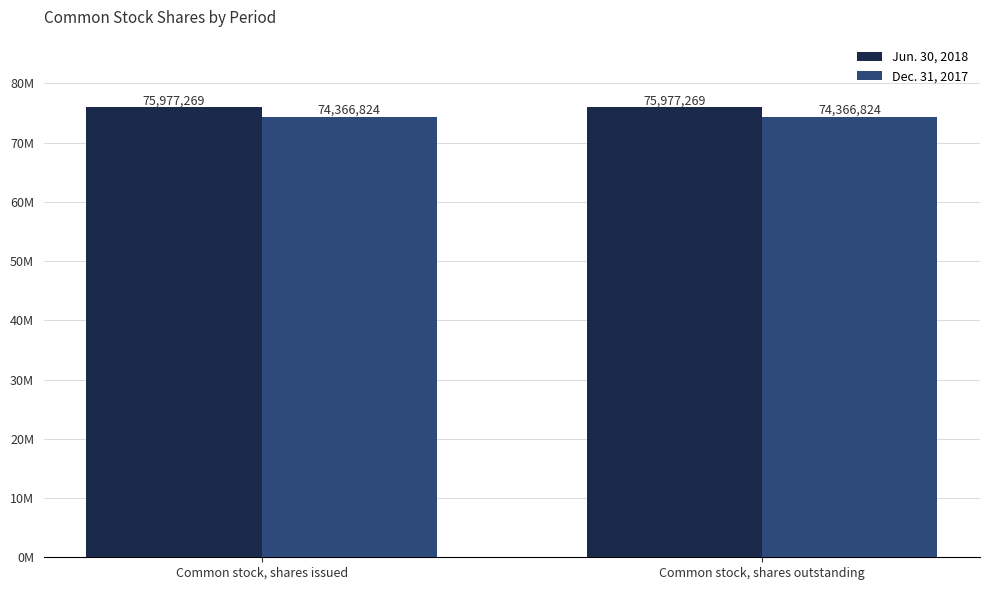

Which series has the widest spread of values?

Jun. 30, 2018